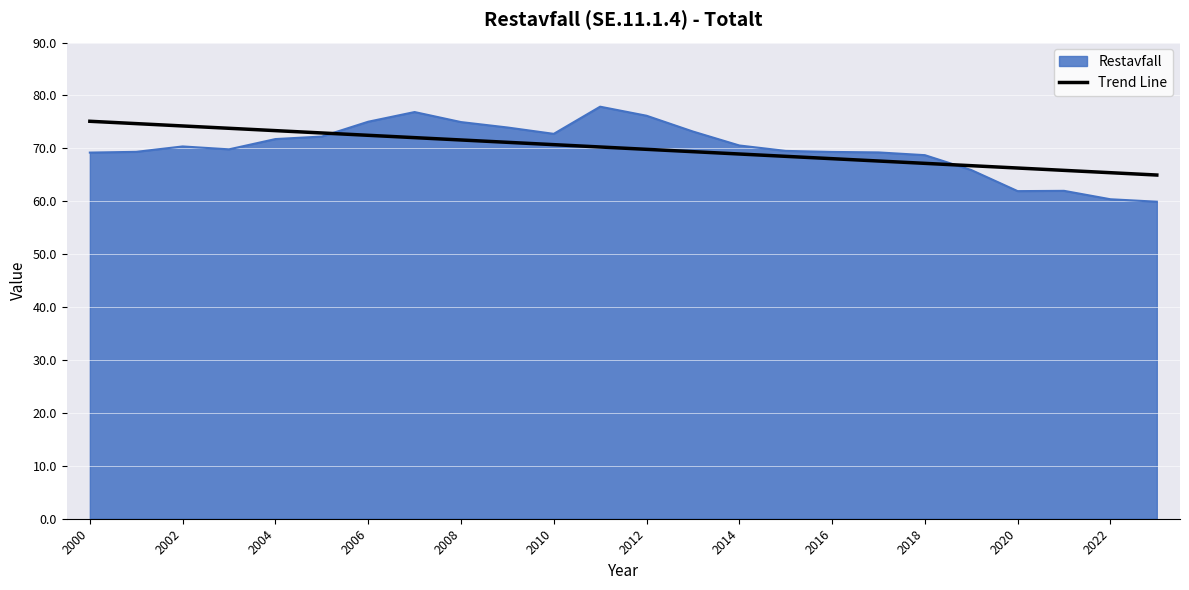

Which series has the largest range (max minus min)?

Restavfall